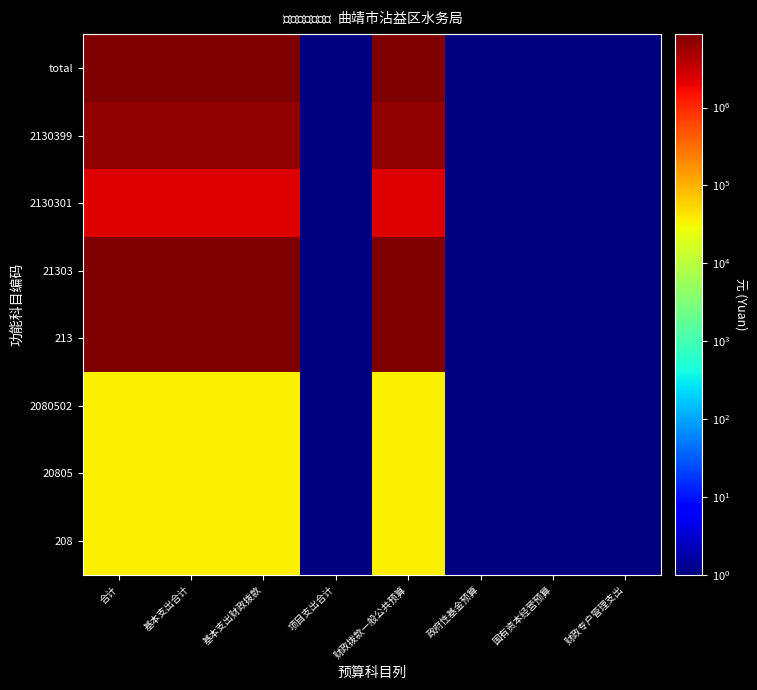

At which category is the sum across all series the highest?

合计